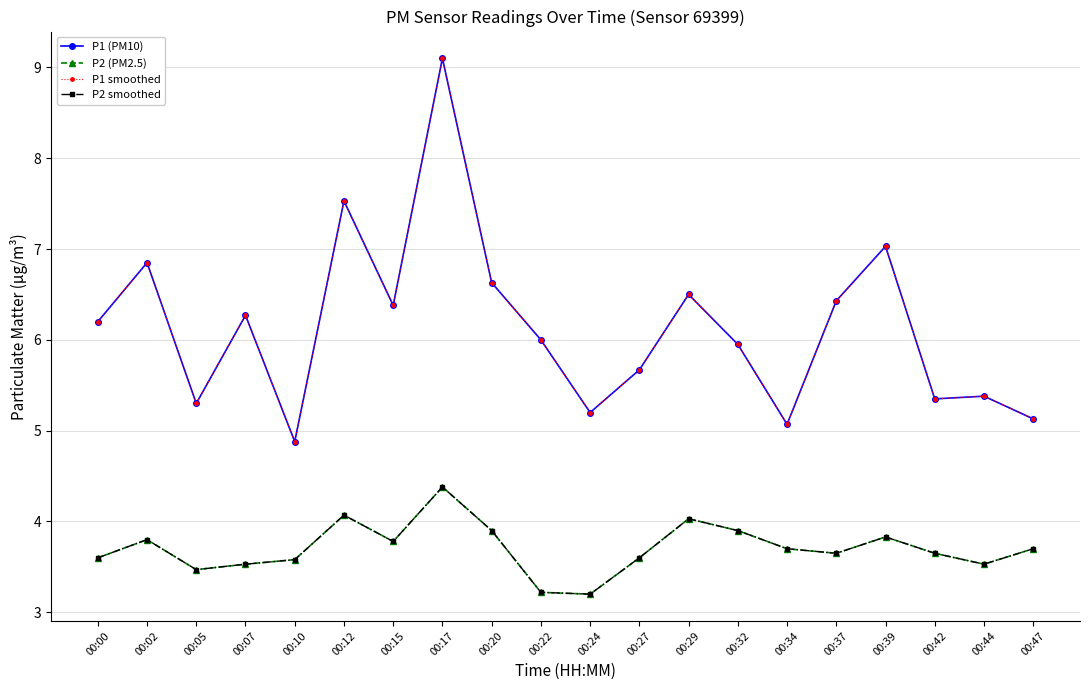

Is this an area chart (filled region under the line)?

No